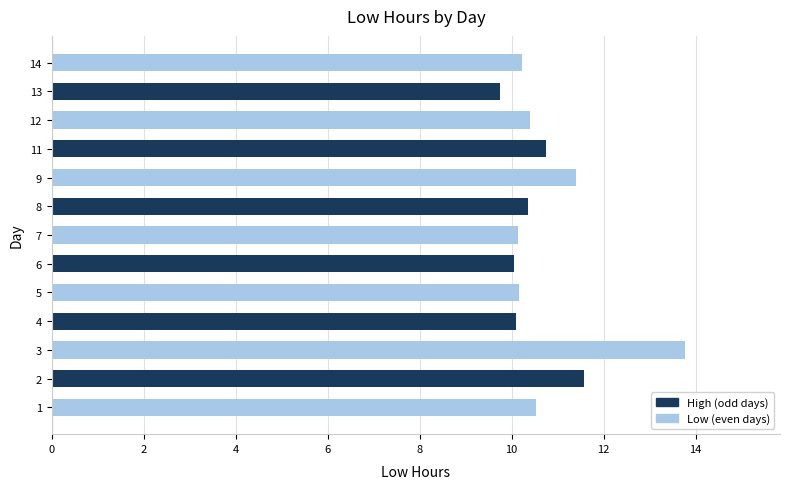

Read the value at 6.

10.1